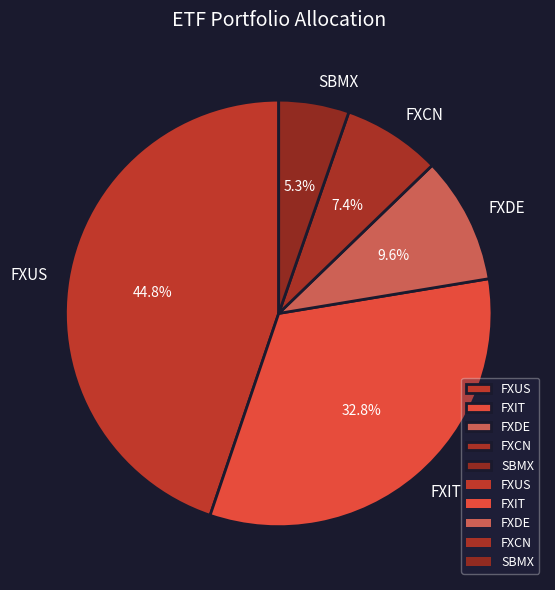

Is there any slice that represents more than half of the pie?

No